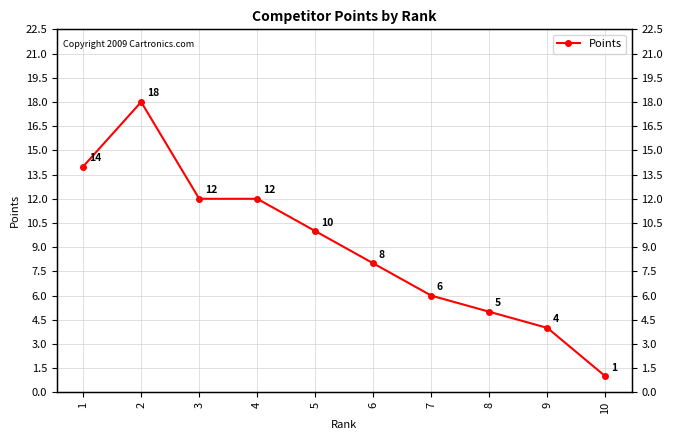

True or false: the data has more than 0 interior local peaks.

True